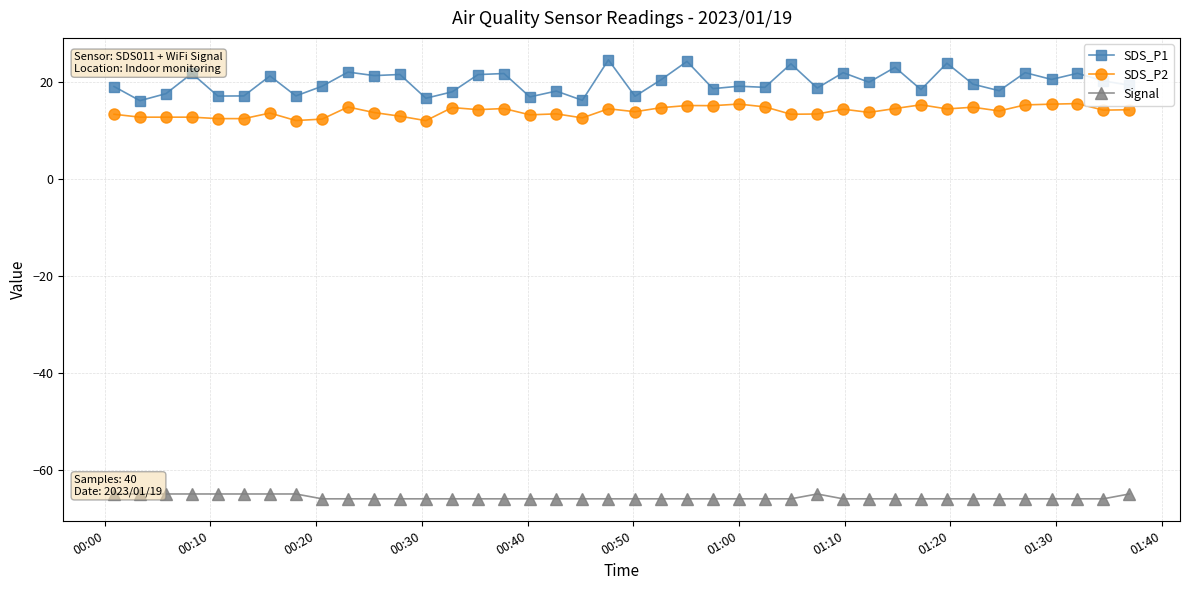

What are all the series names shown in the legend?

SDS_P1, SDS_P2, Signal